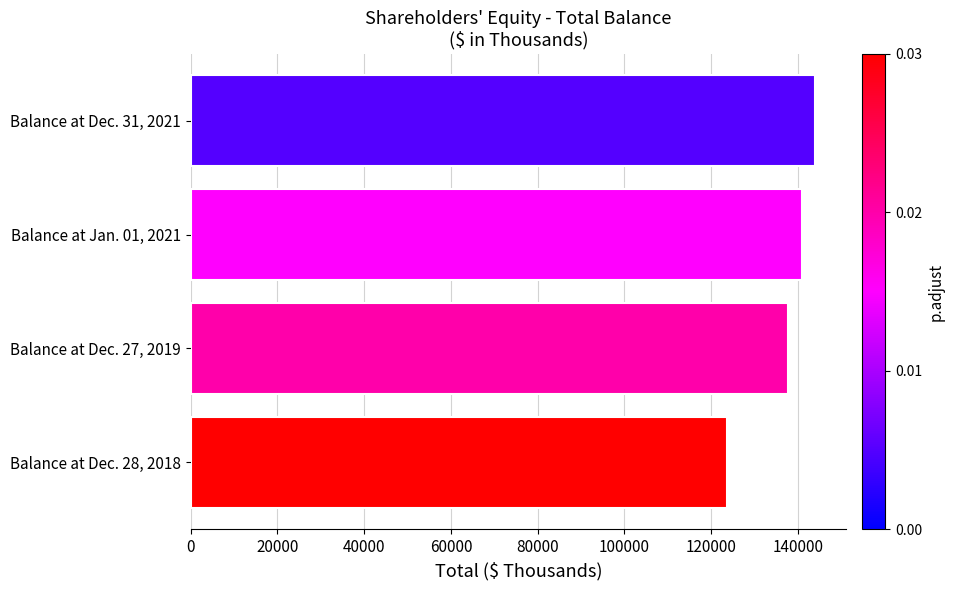

Where is the data nearest to the value 133721?

Balance at Dec. 27, 2019